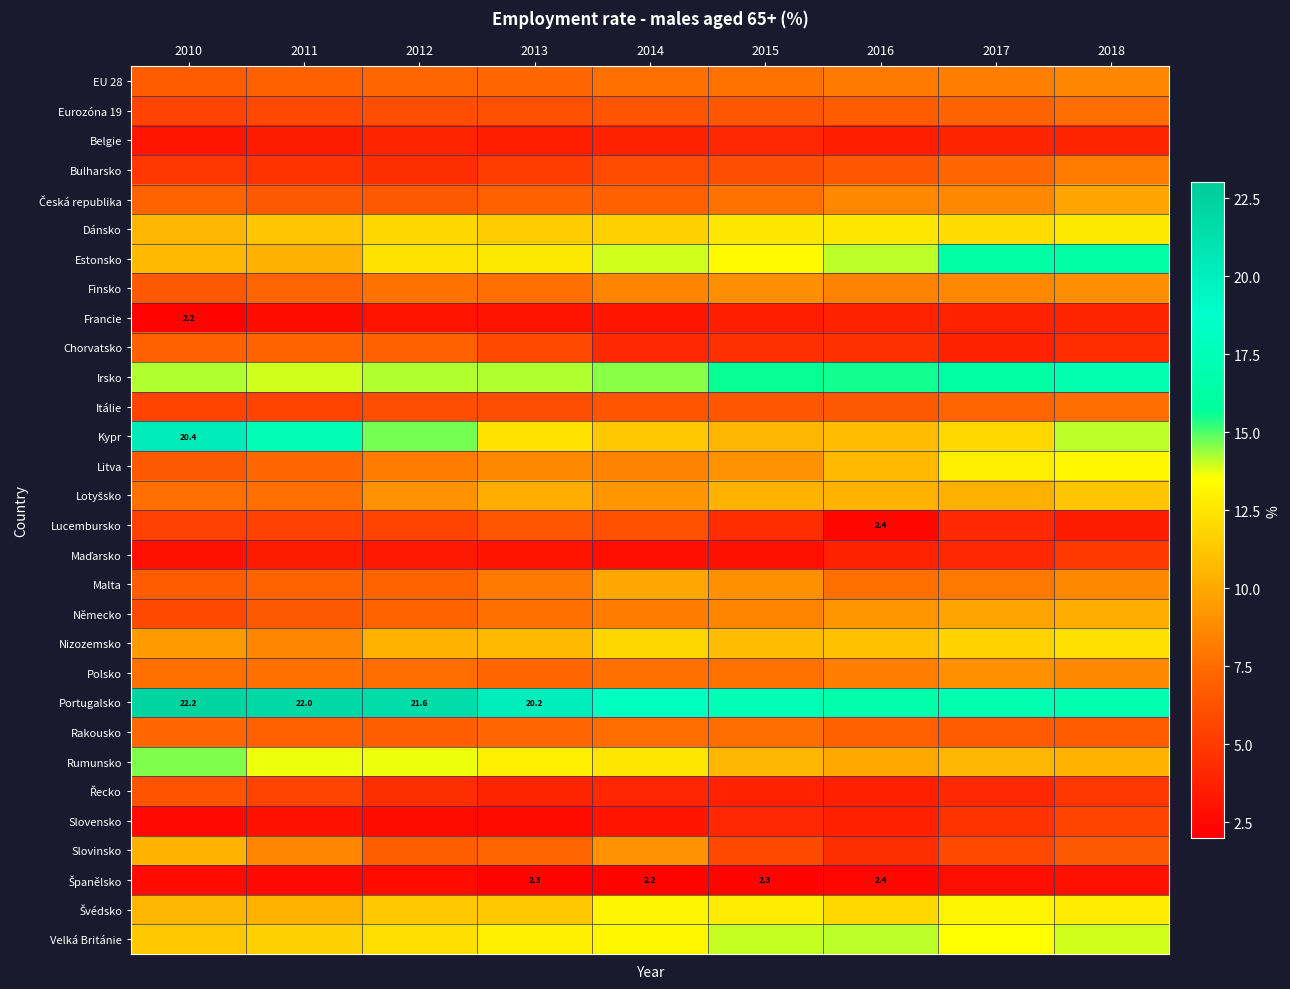

Which series has the largest range (max minus min)?

Kypr